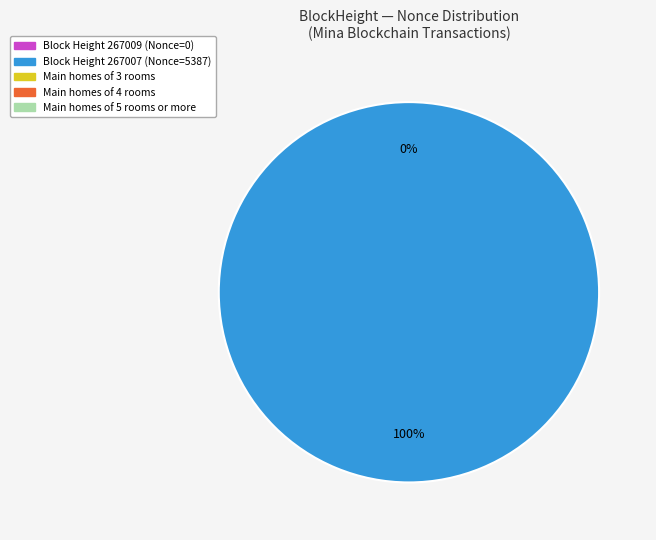

Is 267007 the majority of the pie?

Yes